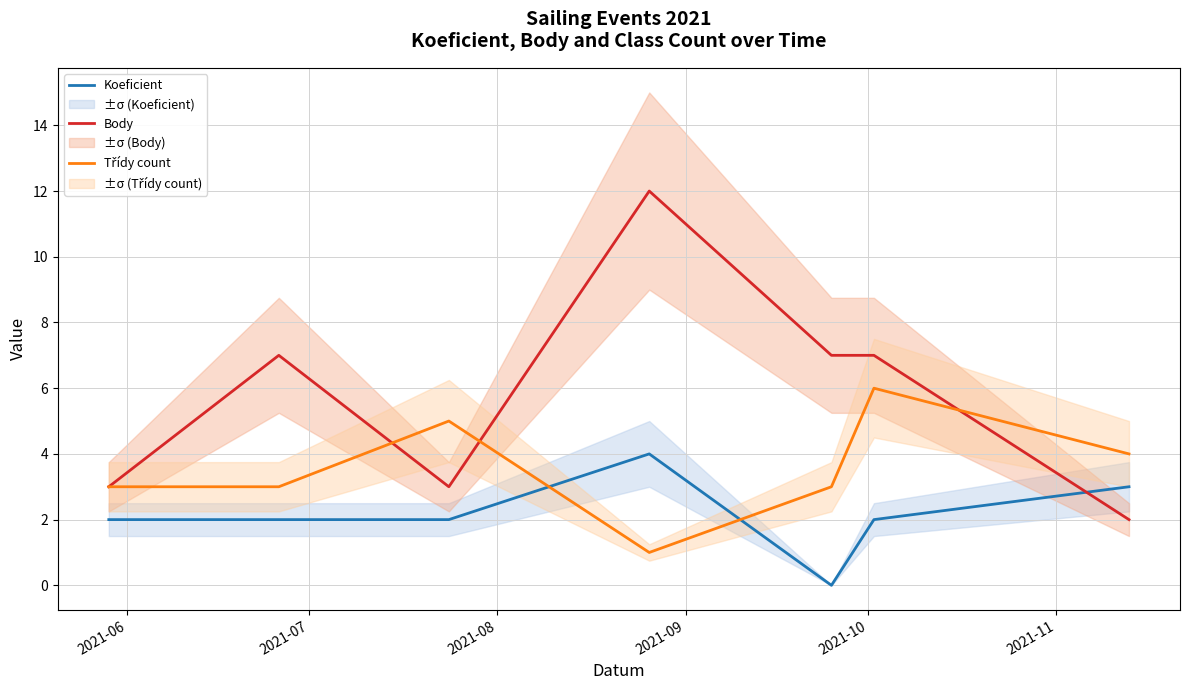

How many times do Body and Koeficient cross each other?

1